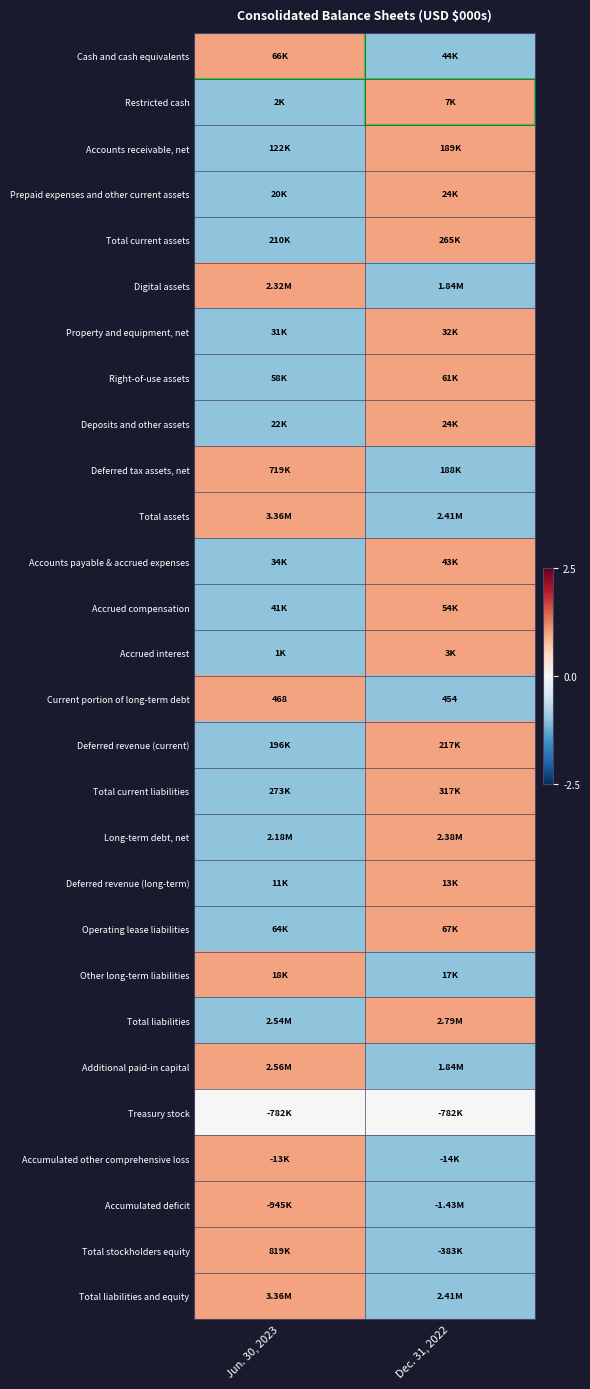

What is the greatest value displayed?

1